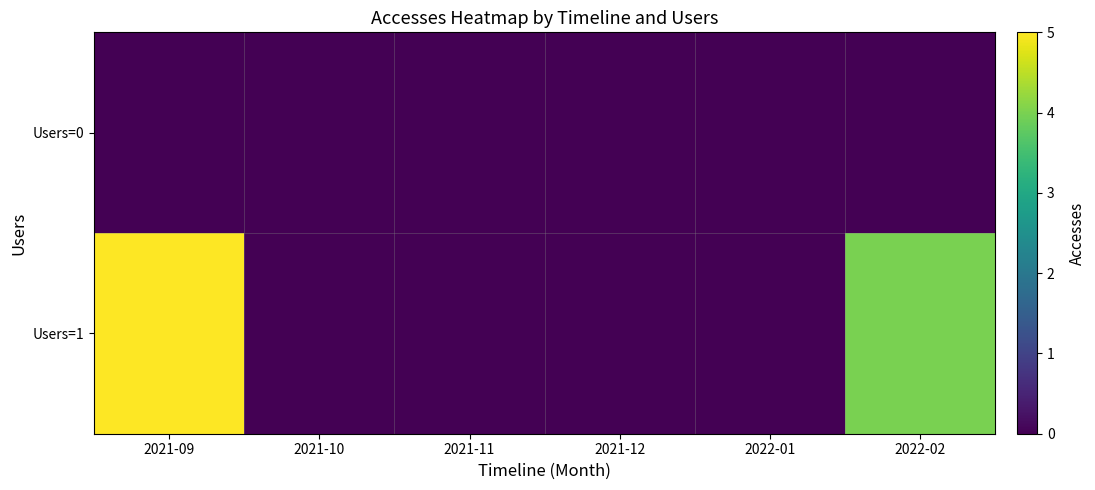

Reading left to right, list all the values displayed in this chart.

Users=0: 2021-09=0	2021-10=0	2021-11=0	2021-12=0	2022-01=0	2022-02=0
Users=1: 2021-09=5	2021-10=0	2021-11=0	2021-12=0	2022-01=0	2022-02=4